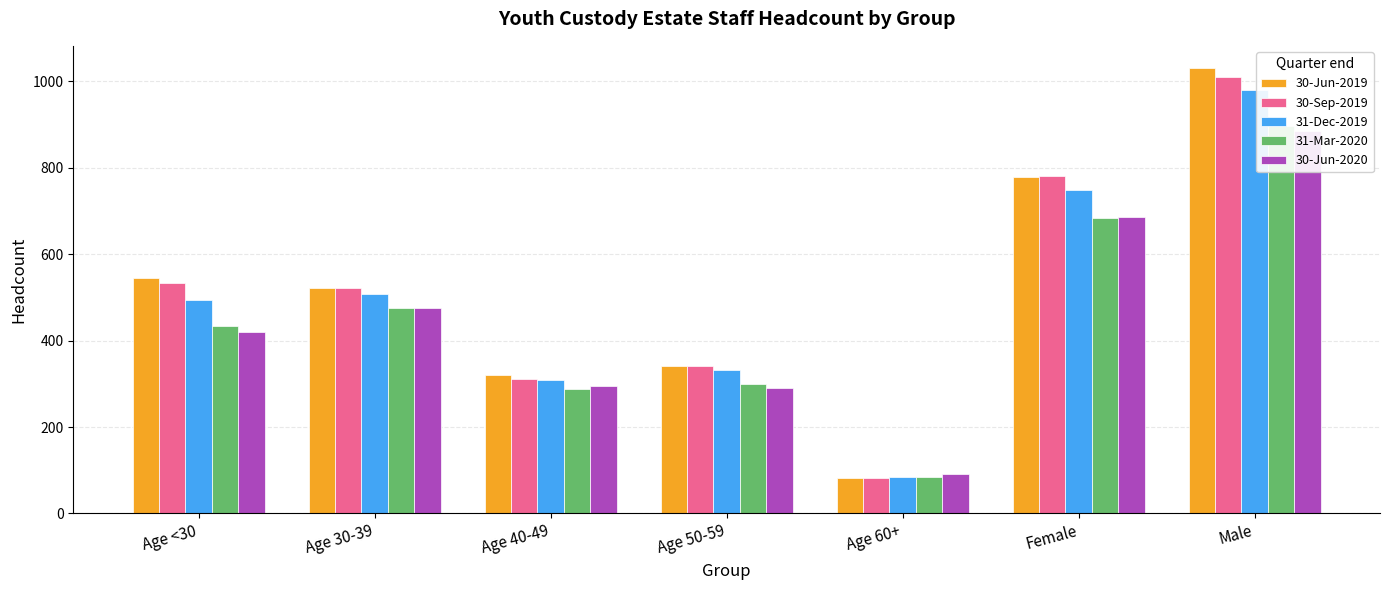

What is the sum of the 30-Jun-2020 values at Female and Age 40-49?

980